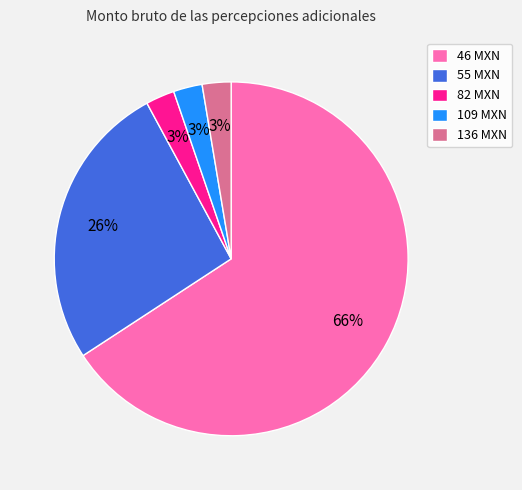

How many segments does this pie chart have?

5